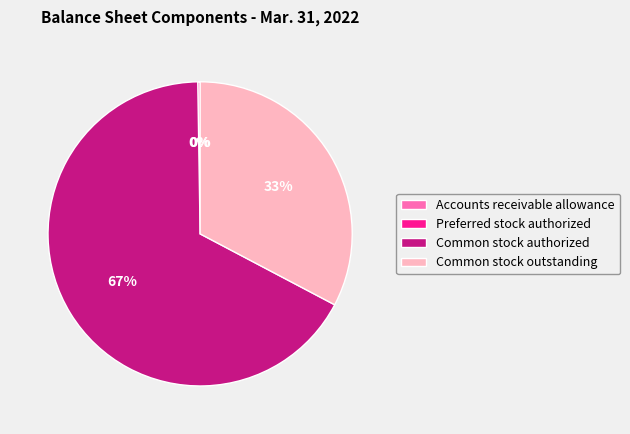

To the nearest percent, what portion does Common stock authorized represent?

67%